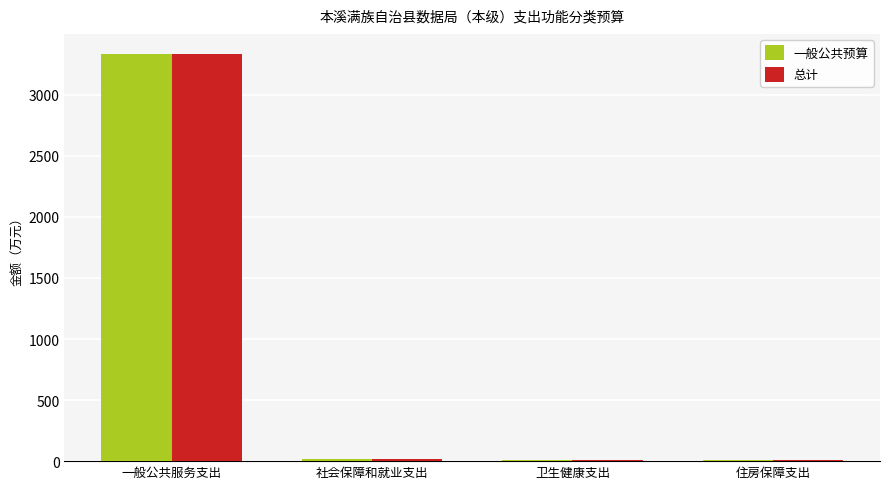

At which label is 一般公共预算 closest to 1669?

社会保障和就业支出